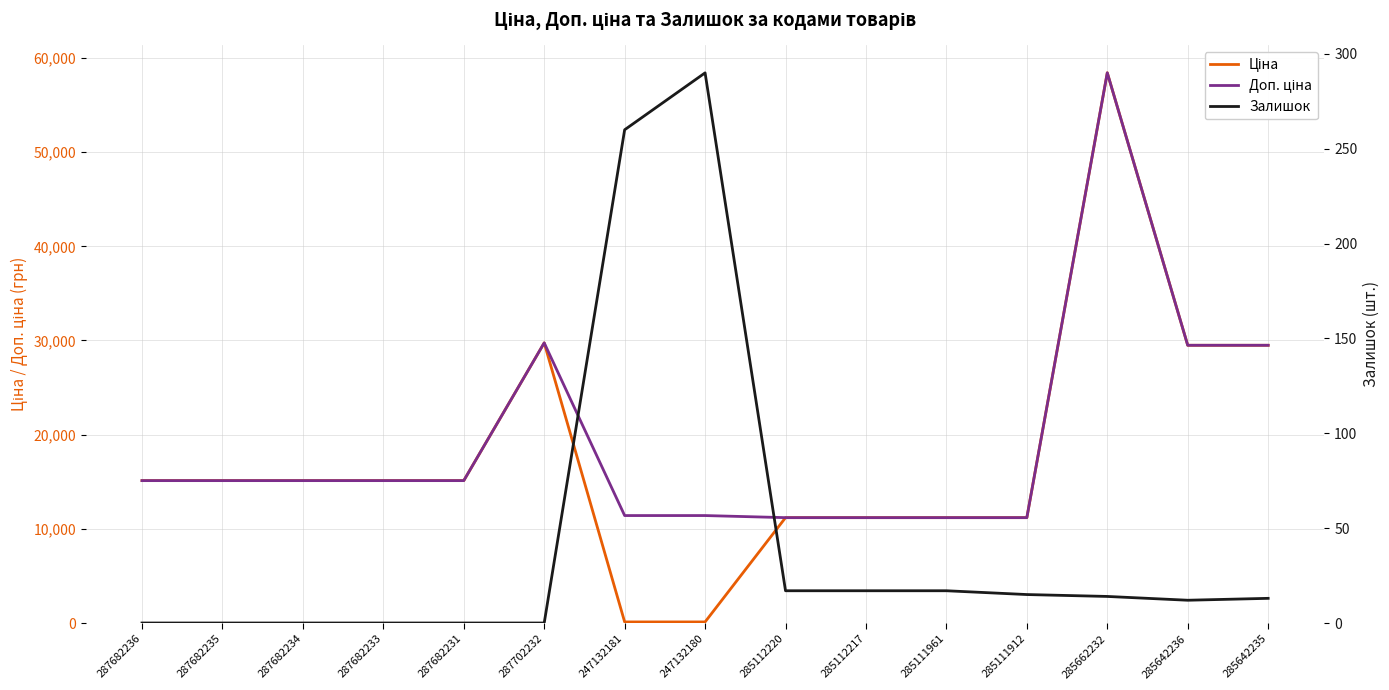

What is the maximum value for Доп. ціна?

58426.5